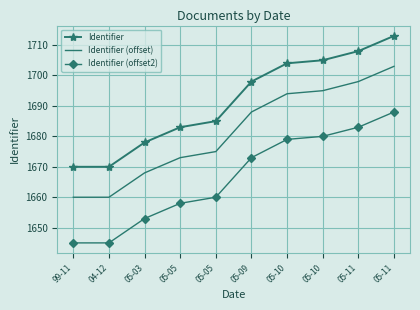

Which has a higher value, 05-11 or 05-05?

05-11